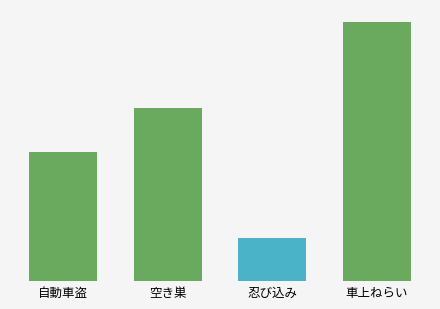

Reading left to right, extract all data points from this chart.

自動車盗=3	空き巣=4	忍び込み=1	車上ねらい=6